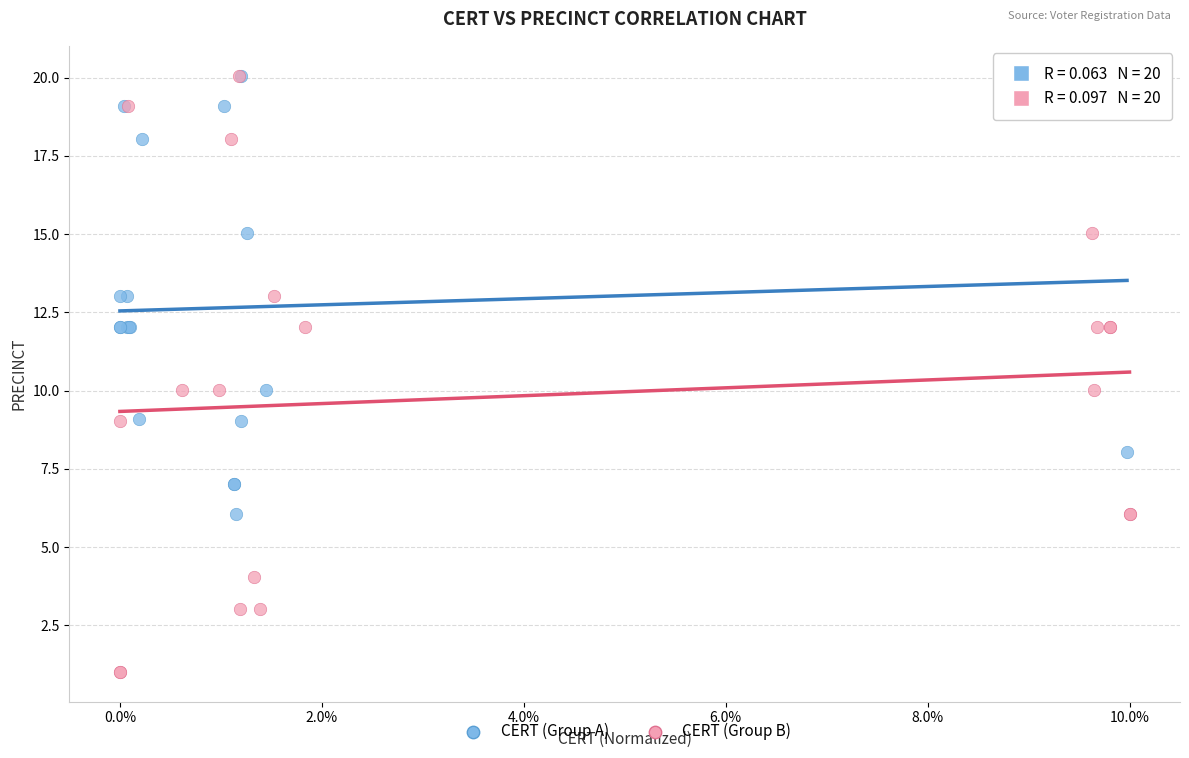

Which series has the widest spread of Y values?

CERT (Group B)